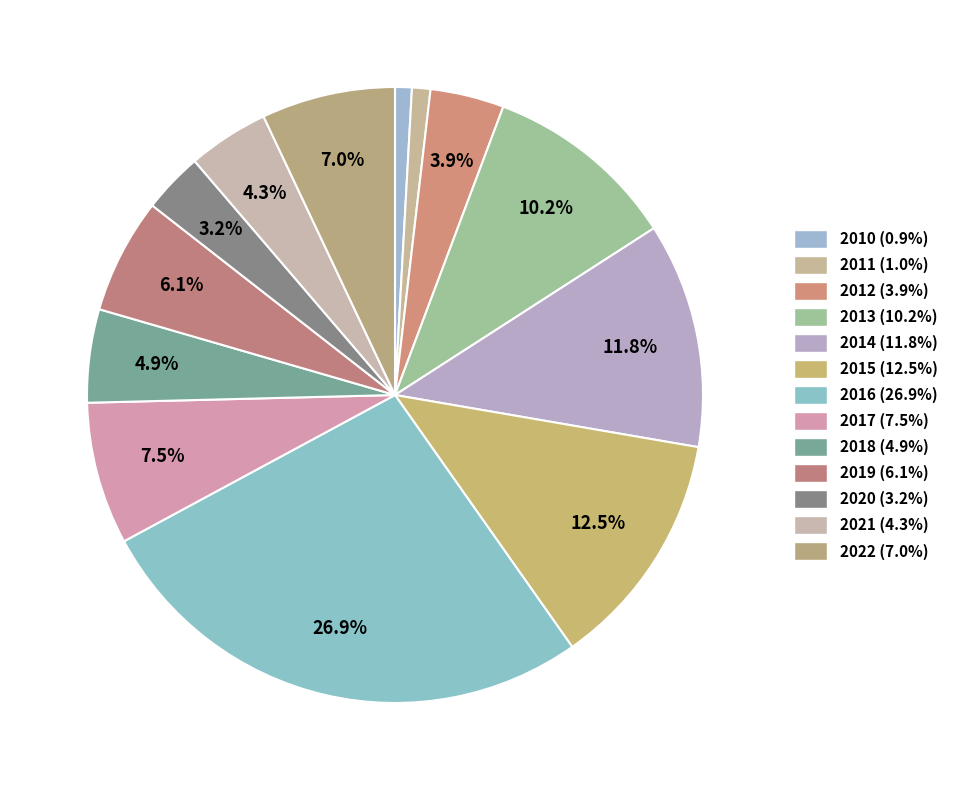

To the nearest percent, what is the combined percentage of 2015 and 2014?

24%